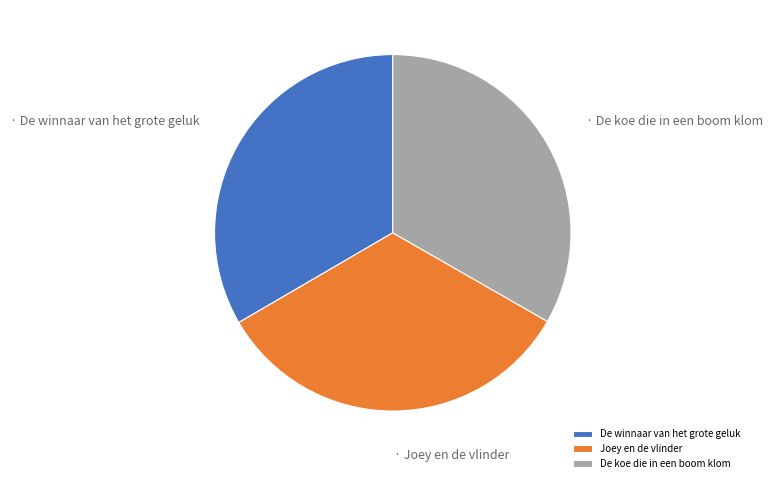

True or false: De winnaar van het grote geluk accounts for 33% of the total.

True